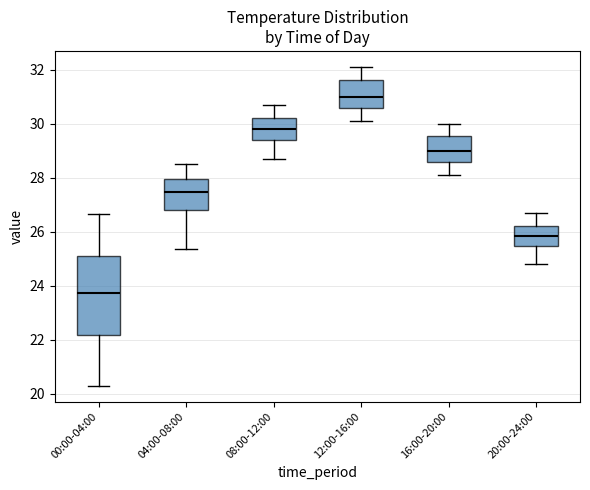

Which box has the lowest median line?

00:00-04:00